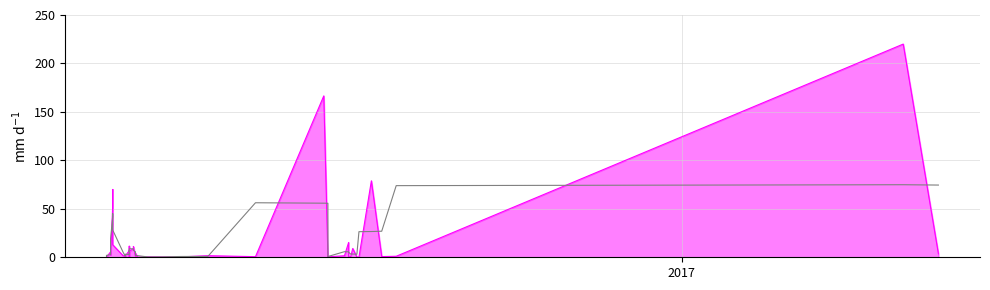

How many interior local peaks (higher than both neighbors) does the data have?

8